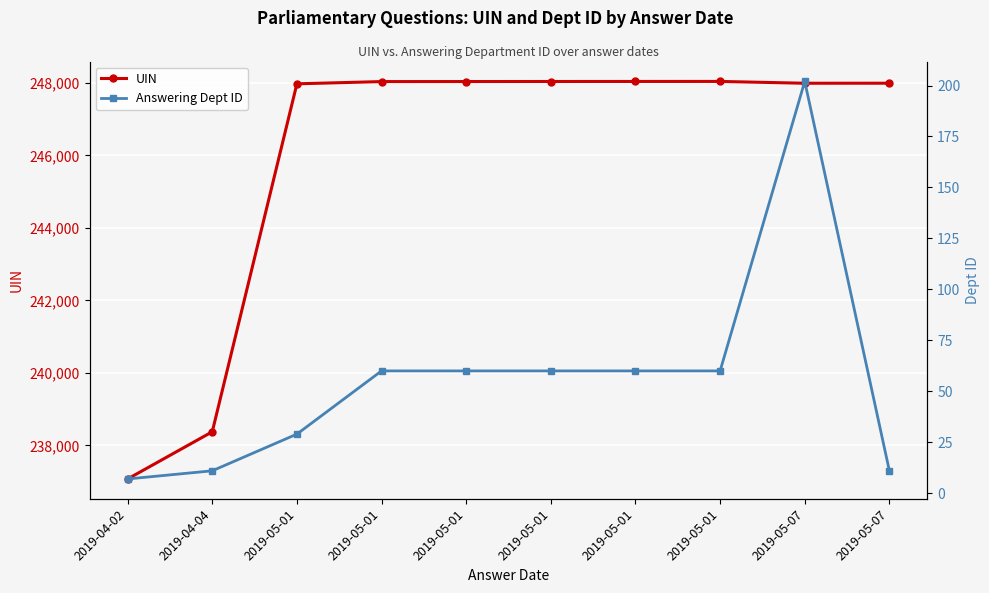

Reading right to left, transcribe all the data shown in this chart.

UIN: 247994	247993	248043	248042	248041	248040	248039	247977	238377	237075
Answering Dept ID: 11	202	60	60	60	60	60	29	11	7